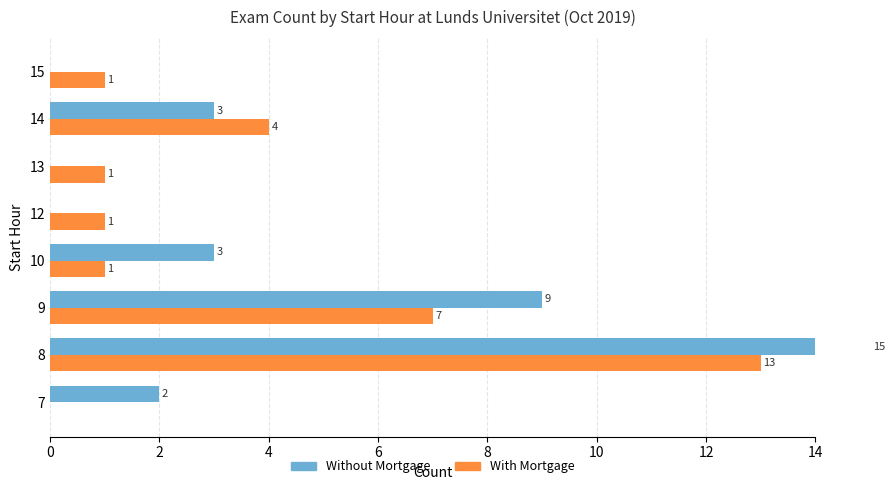

What is the value of the Without Mortgage bar at the 2nd from the left?

15